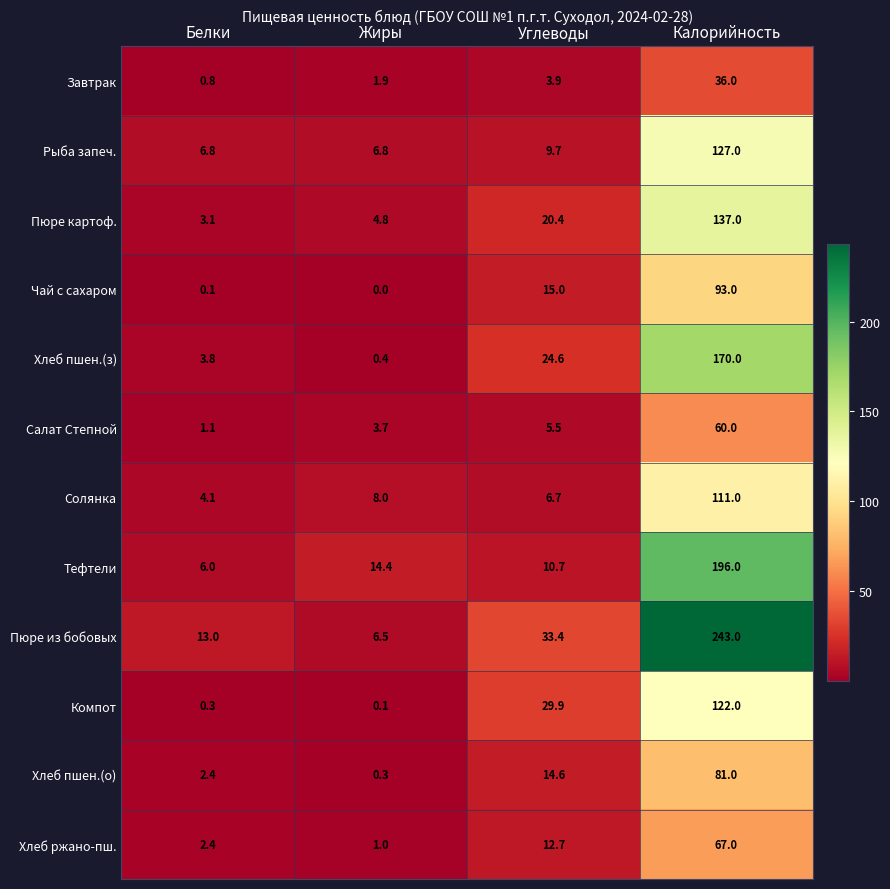

What is the maximum value for Солянка?

111.0